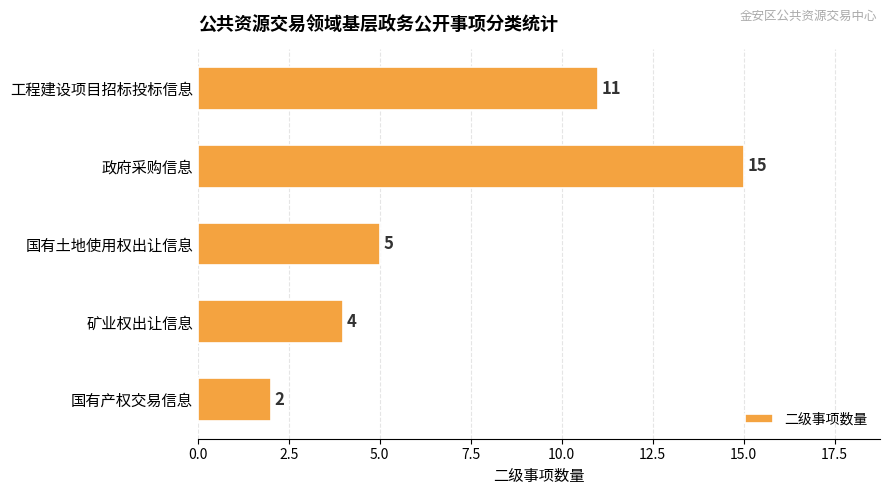

Which category has the highest value across all series?

政府采购信息